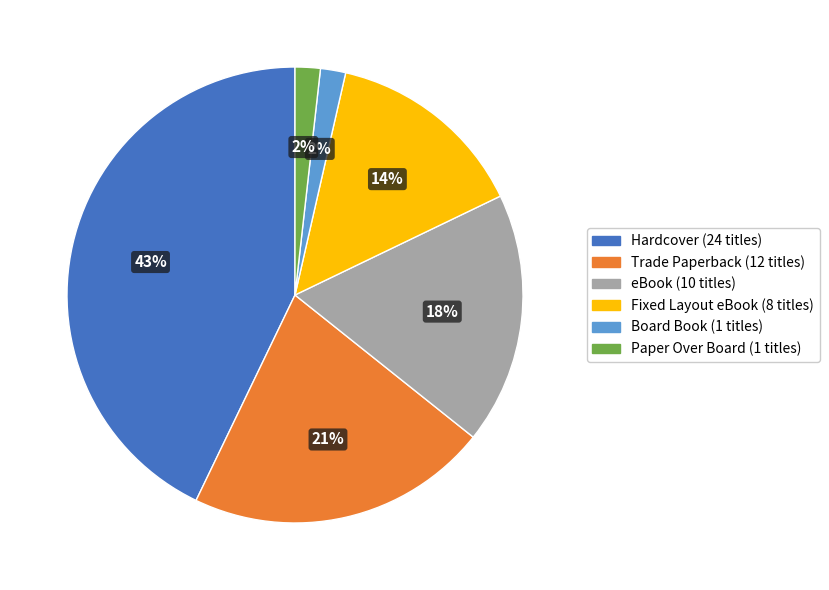

Count the number of slices in the pie.

6